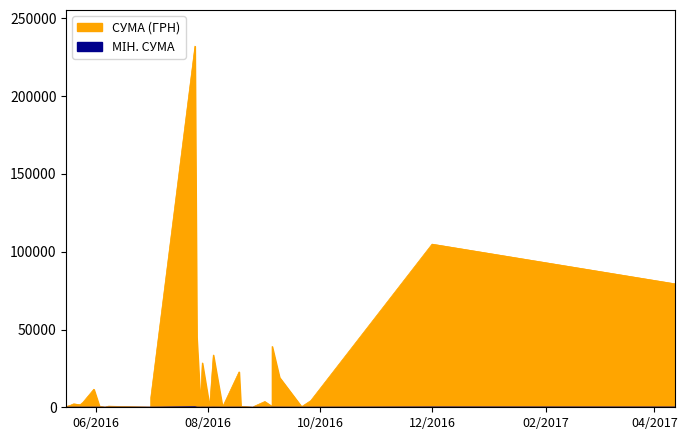

Does the chart display data point markers on the line(s)?

No